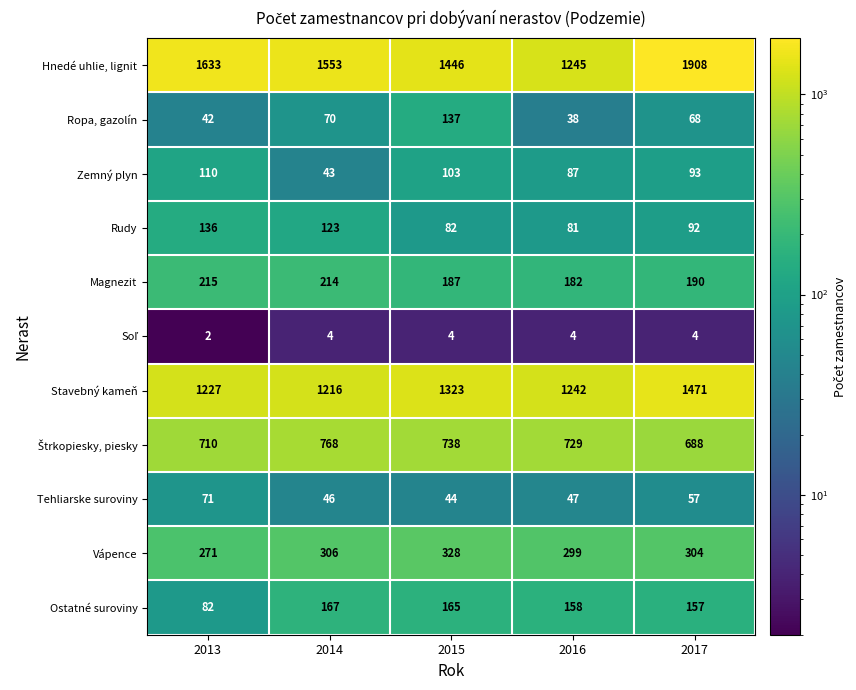

Which series has the widest spread of values?

Hnedé uhlie, lignit